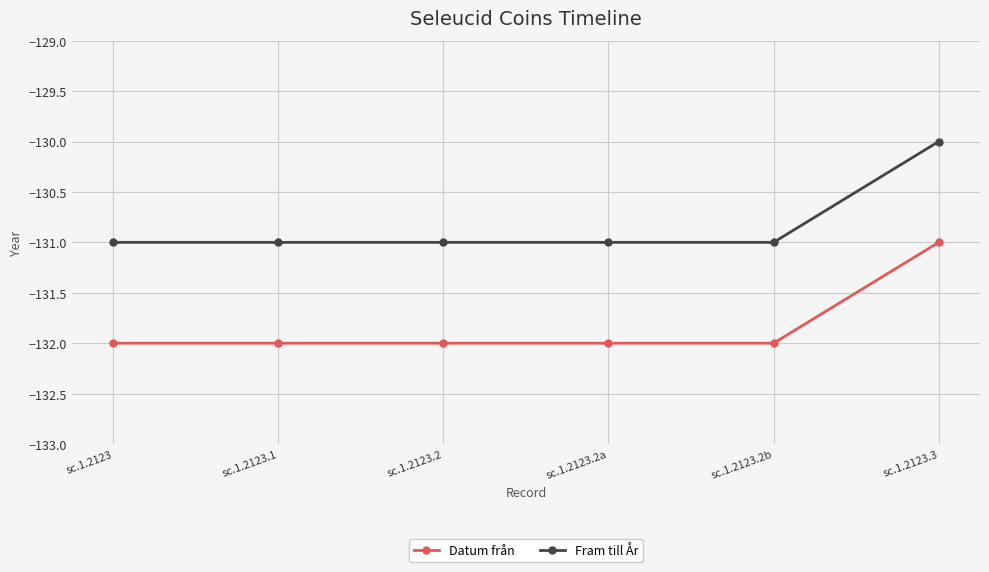

True or false: Fram till År and Datum från cross at least once.

False